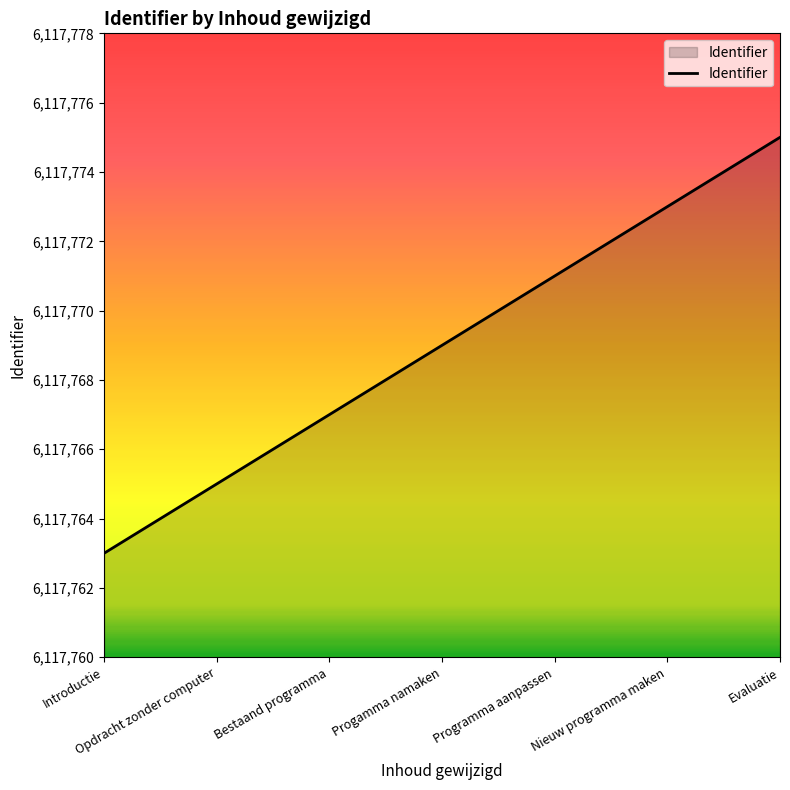

List the labels in order of value, smallest first.

Introductie, Opdracht zonder computer, Bestaand programma, Progamma namaken, Programma aanpassen, Nieuw programma maken, Evaluatie